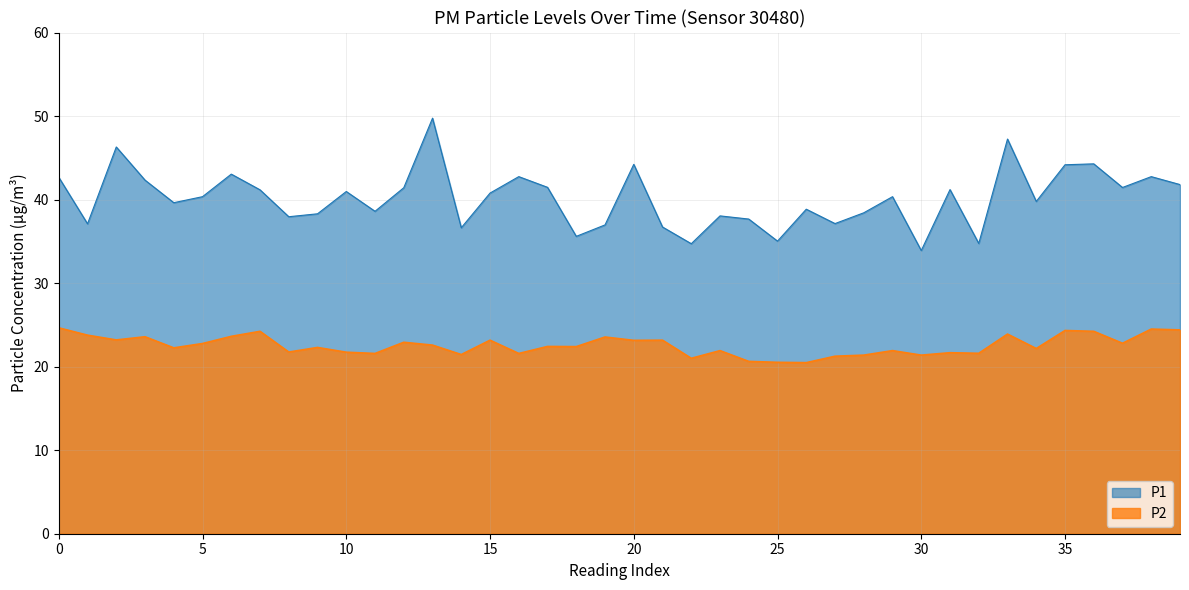

What is the minimum value shown in the chart?

20.5